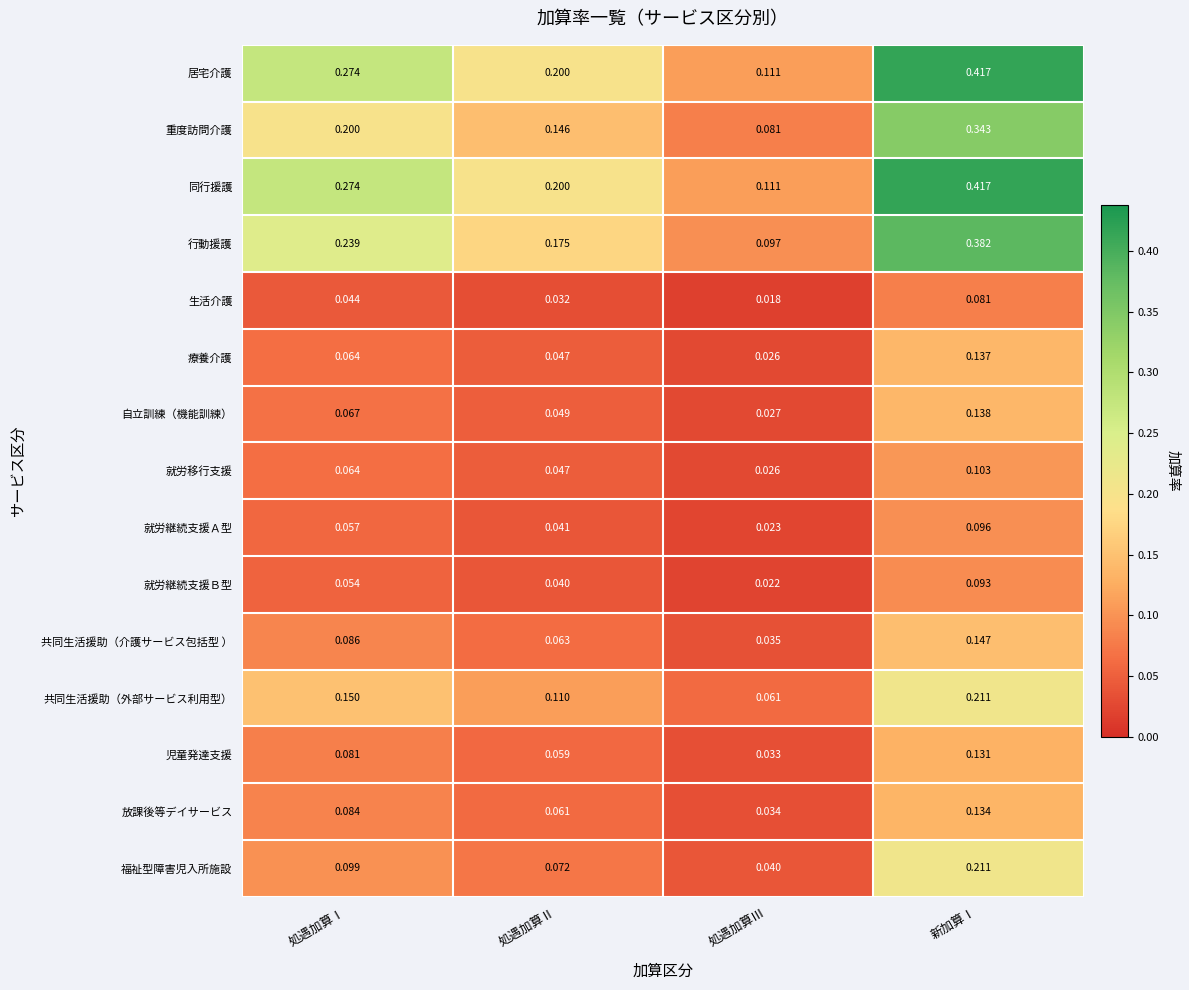

Which category has the lowest value across all series?

処遇加算Ⅲ